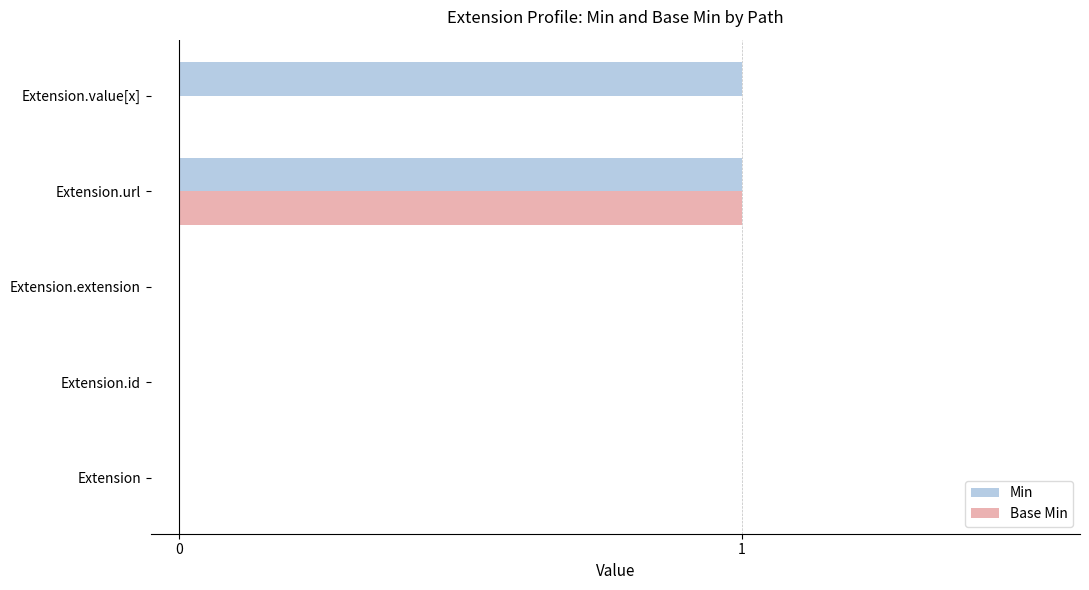

What are all the series names shown in the legend?

Min, Base Min